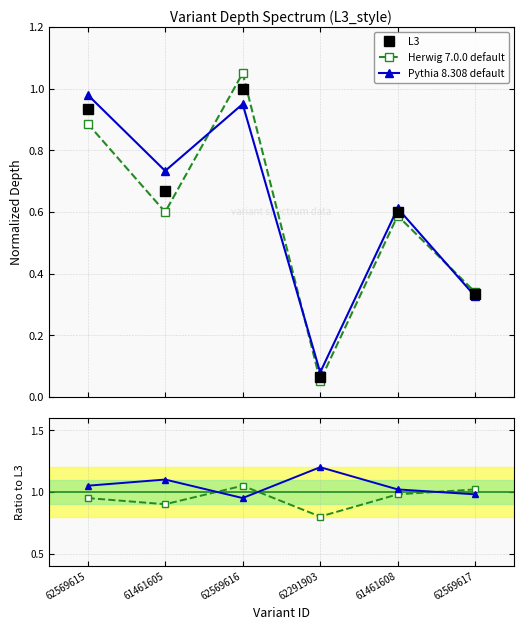

Which series has the widest spread of values?

Herwig 7.0.0 default